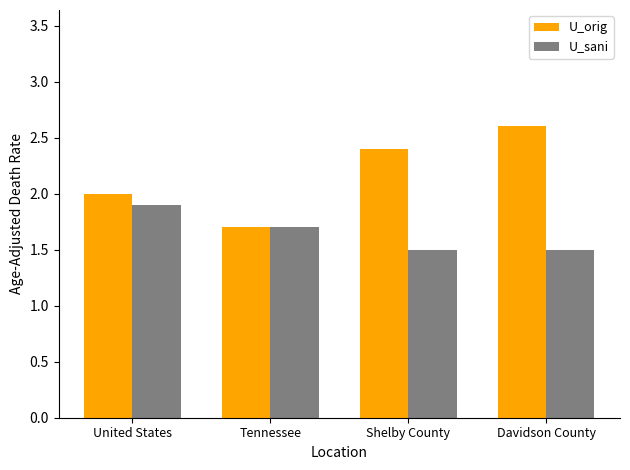

Reading left to right, list all the values displayed in this chart.

U_orig: United States=2.0	Tennessee=1.7	Shelby County=2.4	Davidson County=2.6
U_sani: United States=1.9	Tennessee=1.7	Shelby County=1.5	Davidson County=1.5